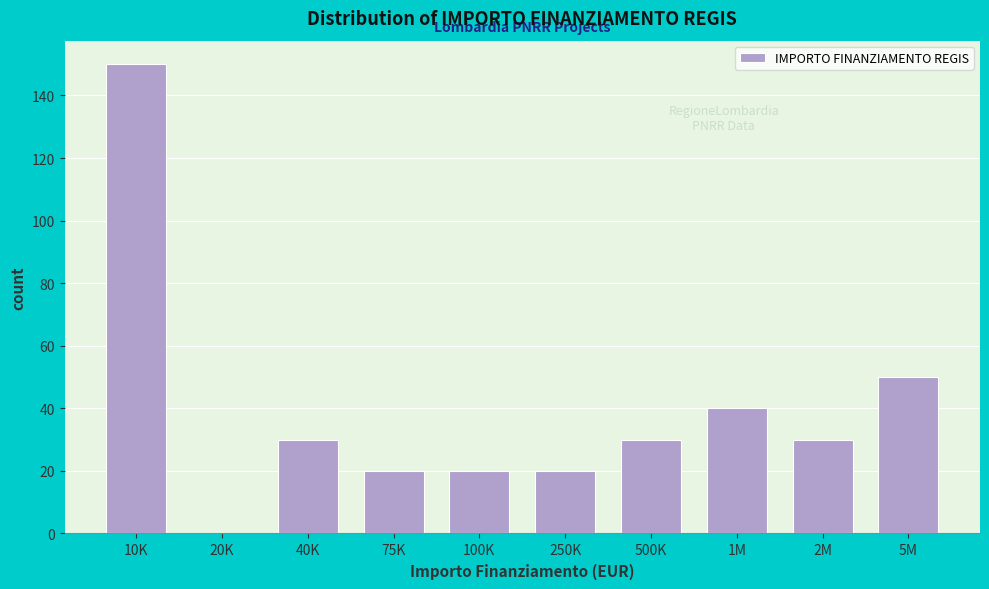

Reading right to left, what are all the values shown in this chart?

5M=50	2M=30	1M=40	500K=30	250K=20	100K=20	75K=20	40K=30	20K=0	10K=150